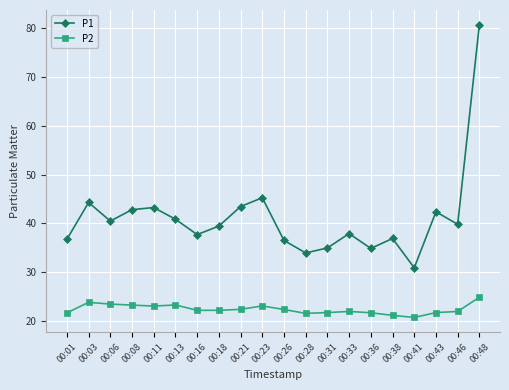

What is the value of the P1 point at the 13th from the left?

35.0